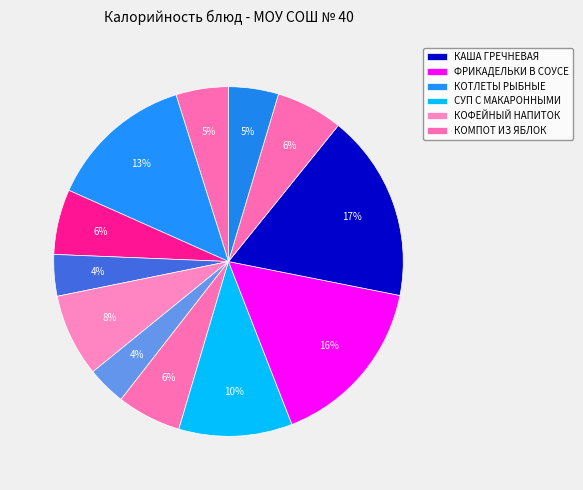

Count the number of slices in the pie.

12